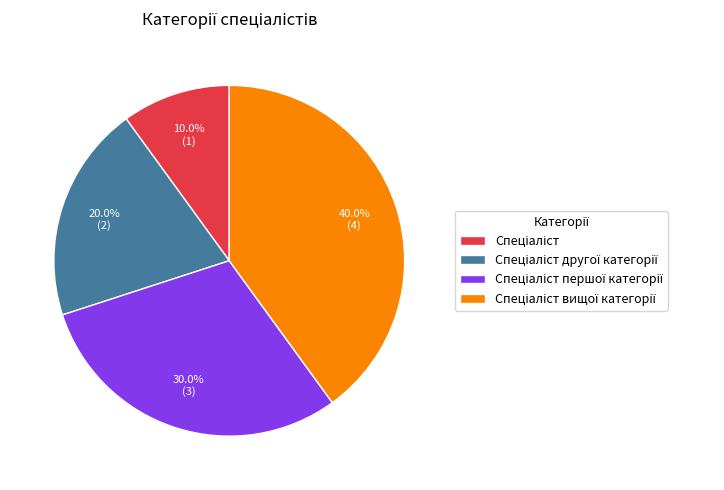

Does any single category account for the majority?

No